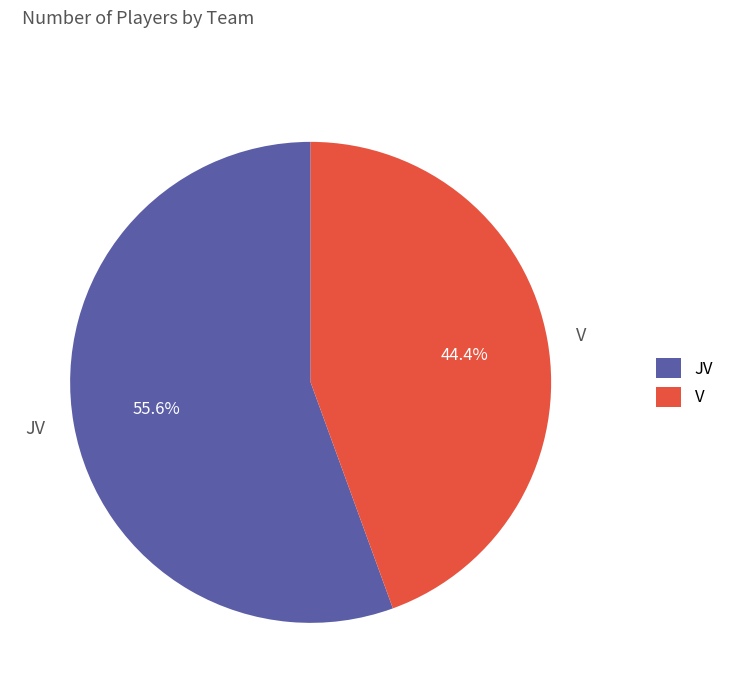

To the nearest percent, what portion does V represent?

44%